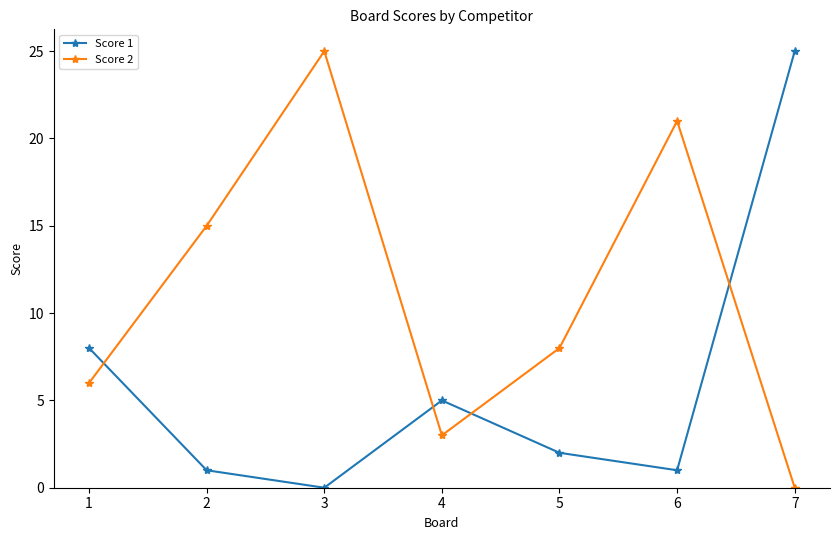

What is the difference between the Score 2 values at 1 and 7?

6